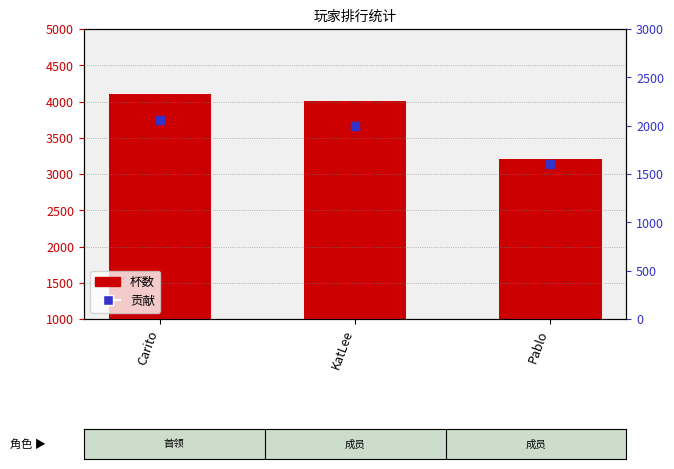

What is the ratio of the value at Carito to the value at Pablo?

1.3